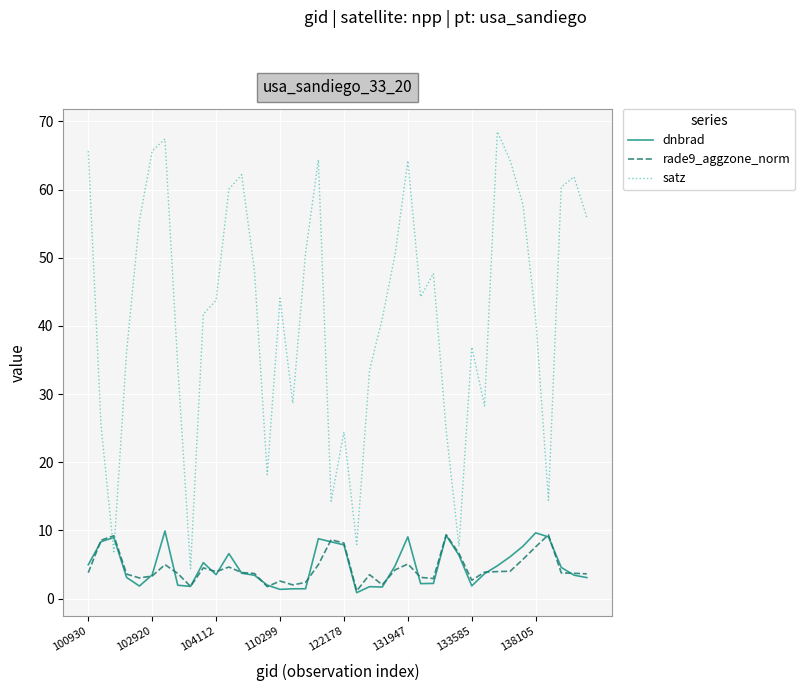

Which series has the widest spread of values?

satz